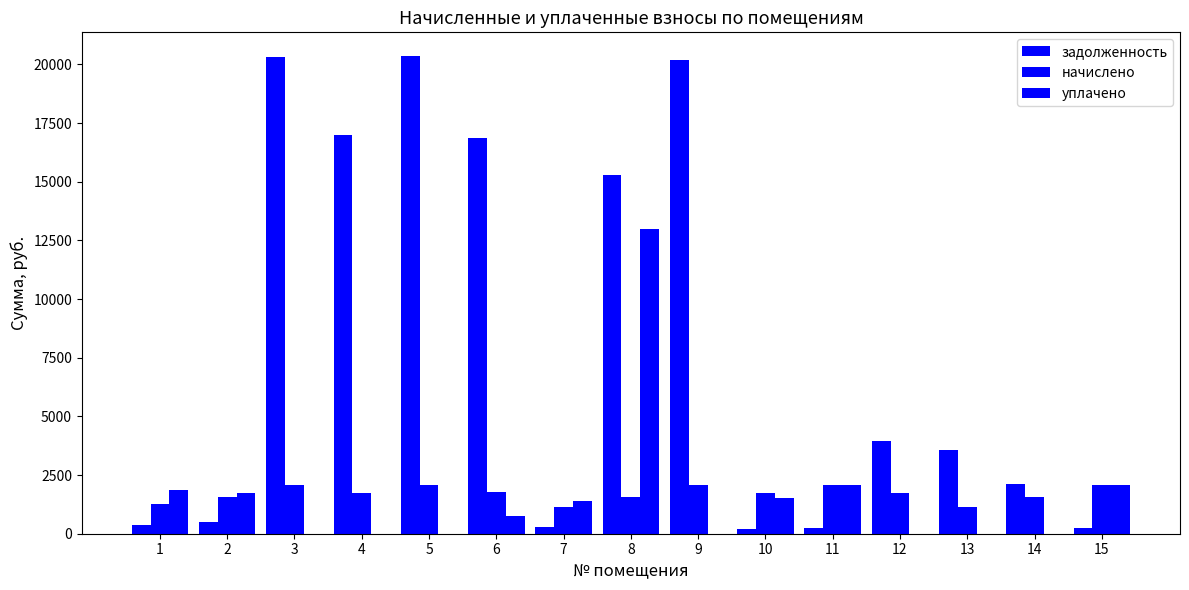

Between 5 and 7, which series saw the biggest shift?

задолженность